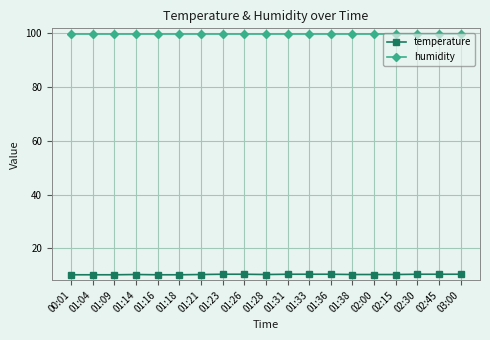

True or false: temperature and humidity cross at least once.

False